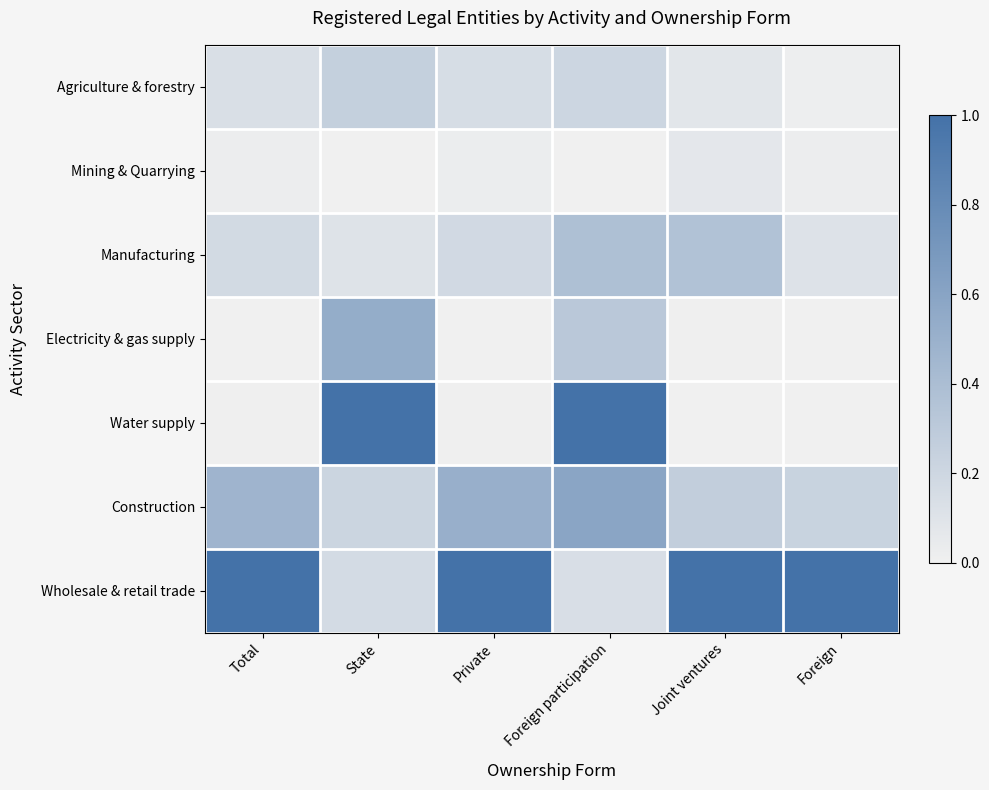

What is the difference between the highest and lowest values at Foreign participation?

1.0